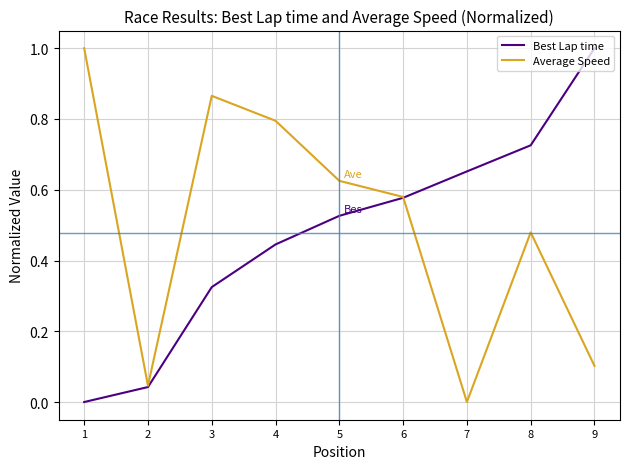

What is the difference between the Best Lap time values at 4 and 7?

0.2